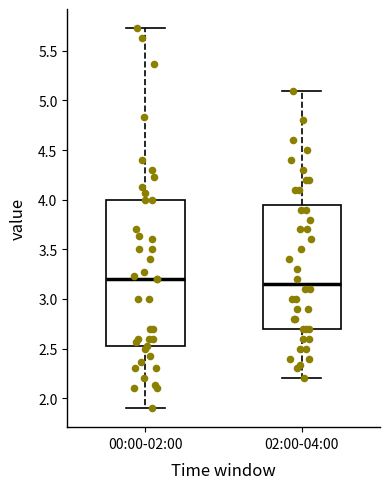

Reading left to right, read every box against the y-axis: the position of its median line, the range the box covers, and the ends of its whiskers. The values are not printed on the chart, so give them approximately, as read against the axis.

00:00-02:00: median 3.20, box 2.50 to 4.00, whiskers 1.90 to 5.75
02:00-04:00: median 3.15, box 2.70 to 3.95, whiskers 2.20 to 5.10